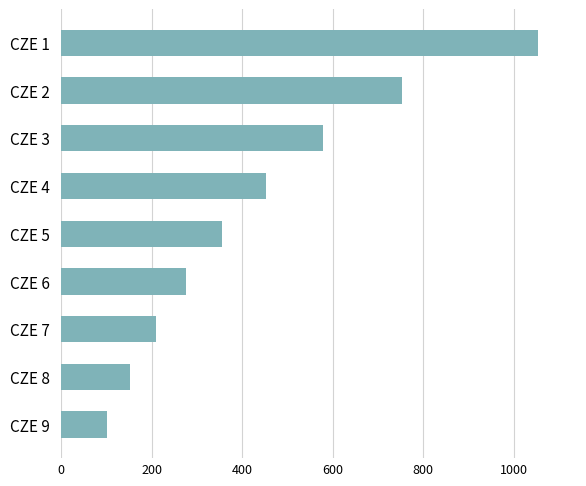

What is the value of the 2nd bar from the top?

754